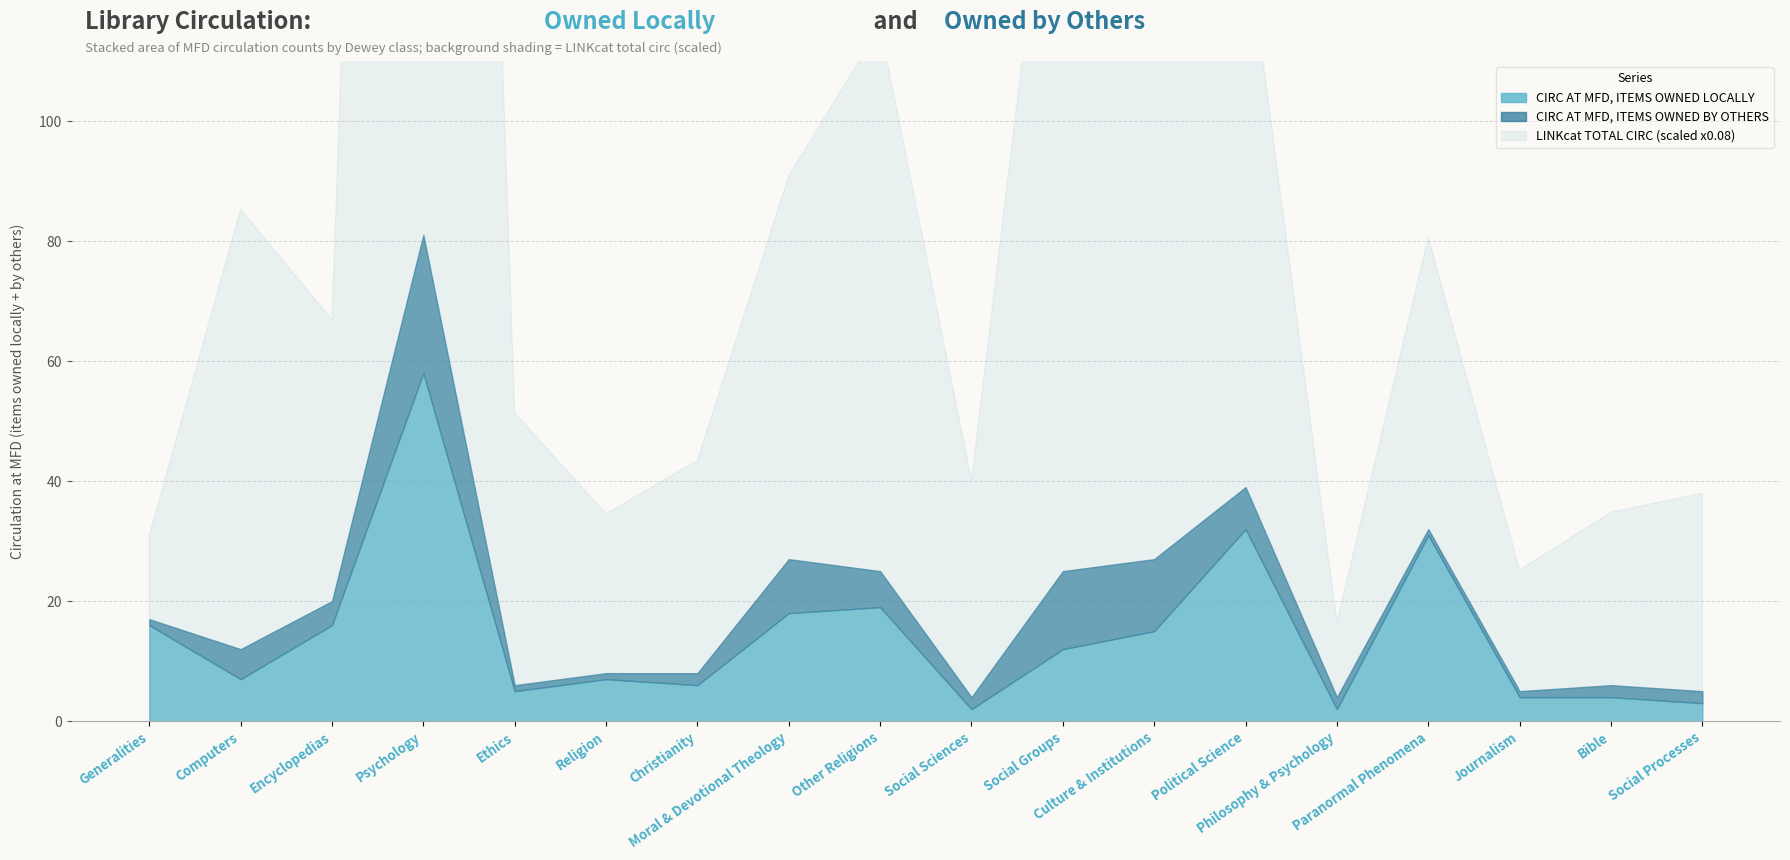

What is the total value across all series at Religion?

440